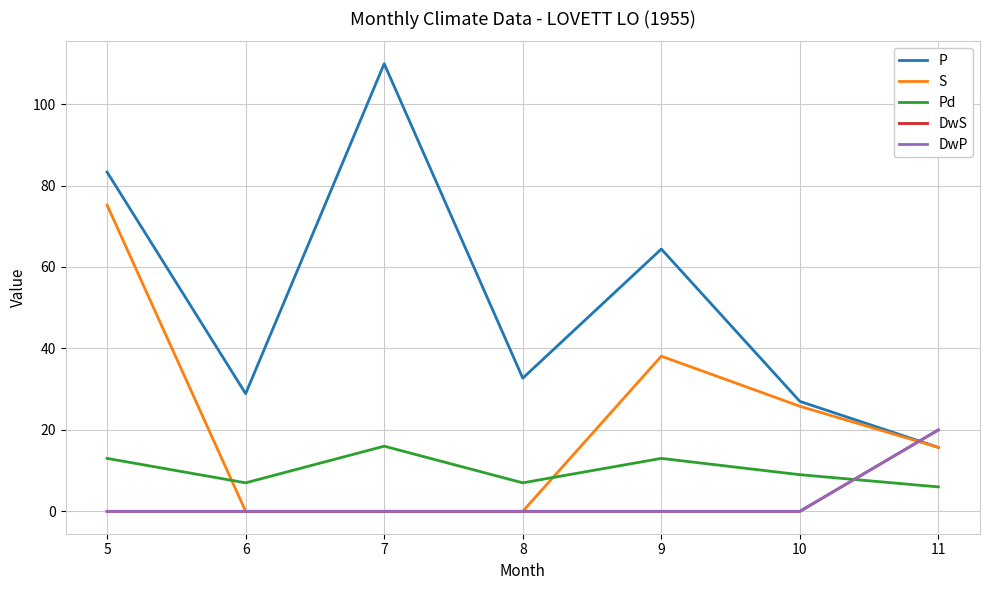

Rank the series at 10 from highest to lowest value.

P, S, Pd, DwS, DwP